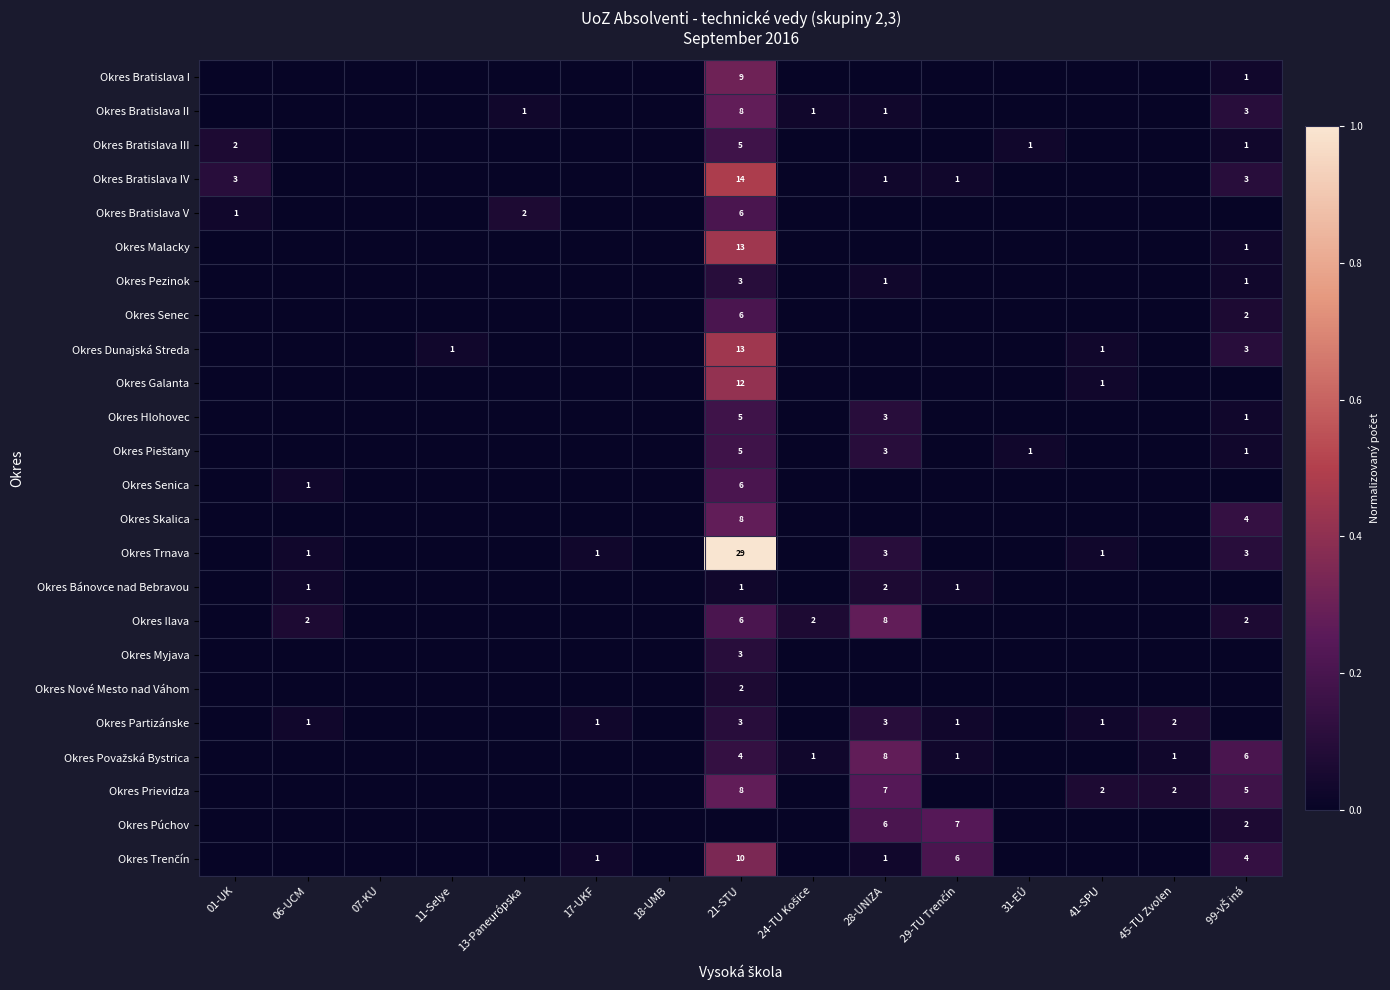

Rank the categories by Okres Bratislava III value from lowest to highest.

06-UCM, 07-KU, 11-Selye, 13-Paneurópska, 17-UKF, 18-UMB, 24-TU Košice, 28-UNIZA, 29-TU Trenčín, 41-SPU, 45-TU Zvolen, 31-EÚ, 99-VŠ iná, 01-UK, 21-STU